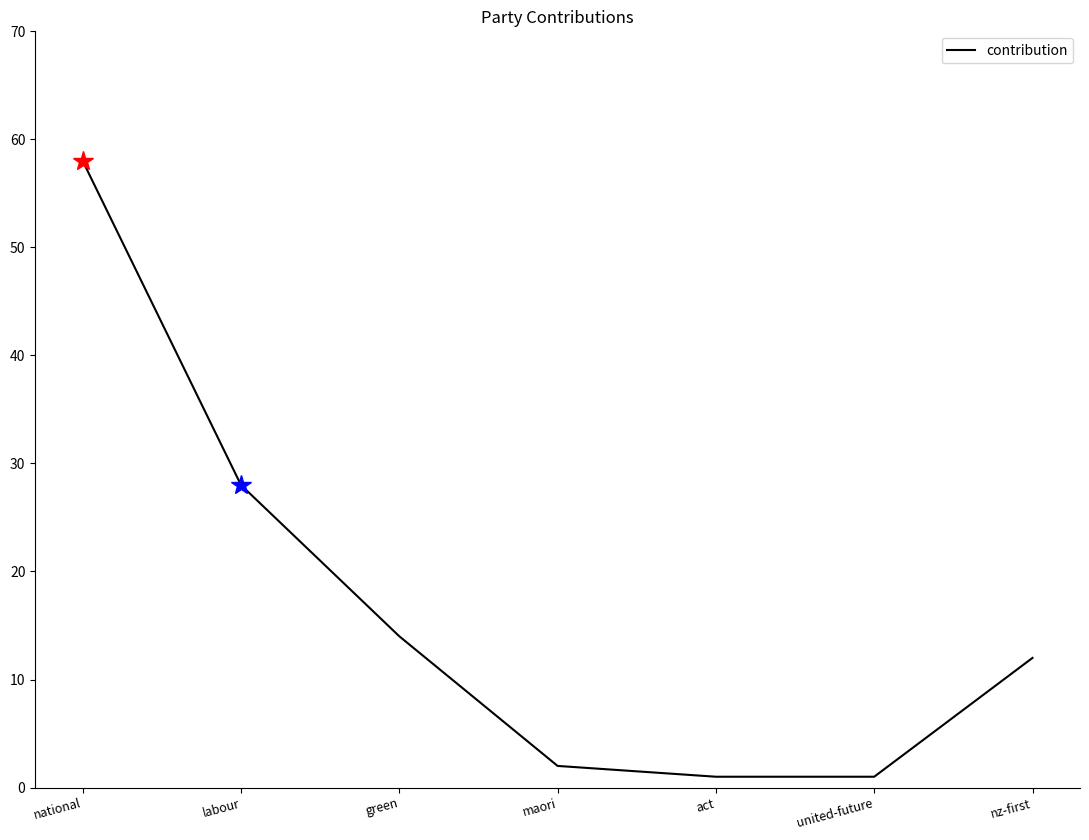

Reading right to left, what are all the values shown in this chart?

12	1	1	2	14	28	58